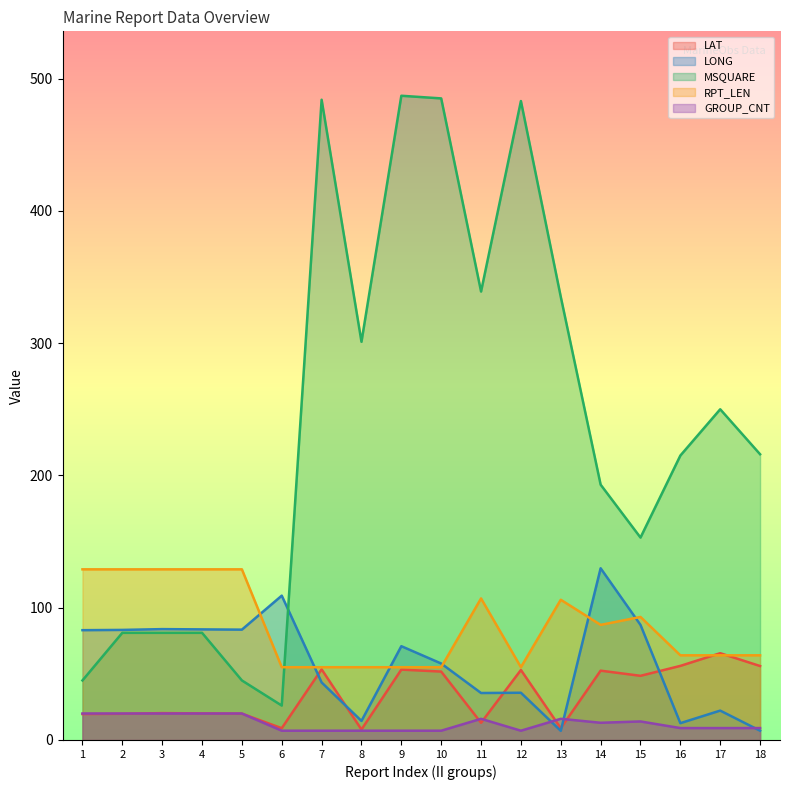

True or false: MSQUARE and LONG cross at least once.

True